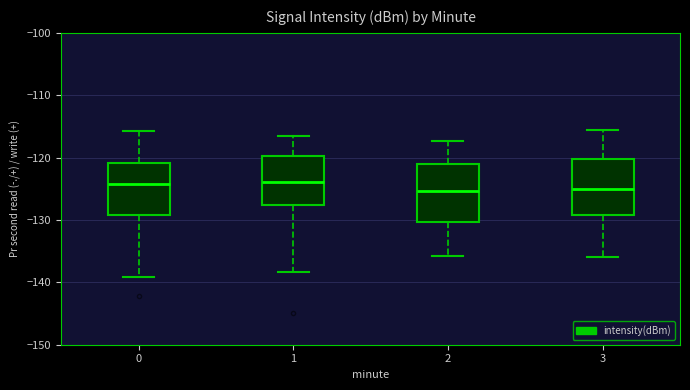

Reading left to right, read every box against the y-axis: the position of its median line, the range the box covers, and the ends of its whiskers. The values are not printed on the chart, so give them approximately, as read against the axis.

0: median -124, box -129 to -121, whiskers -139 to -116
1: median -124, box -128 to -120, whiskers -138 to -116
2: median -125, box -130 to -121, whiskers -136 to -117
3: median -125, box -129 to -120, whiskers -136 to -116